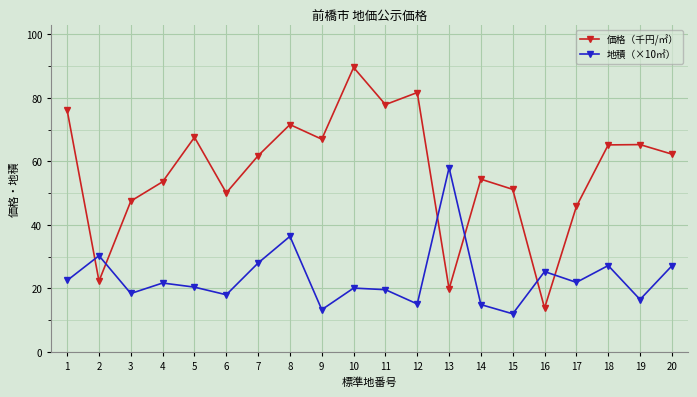

At how many categories does at least one series exceed 79?

2